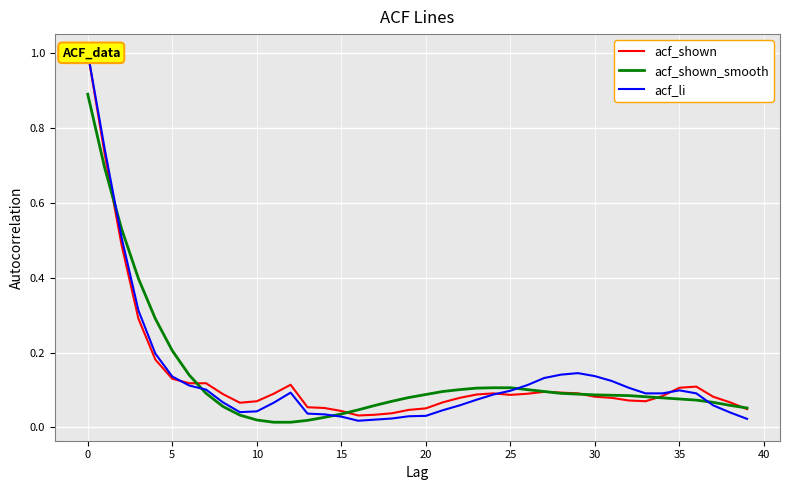

What is the value of the acf_shown point at the 6th from the left?

0.1